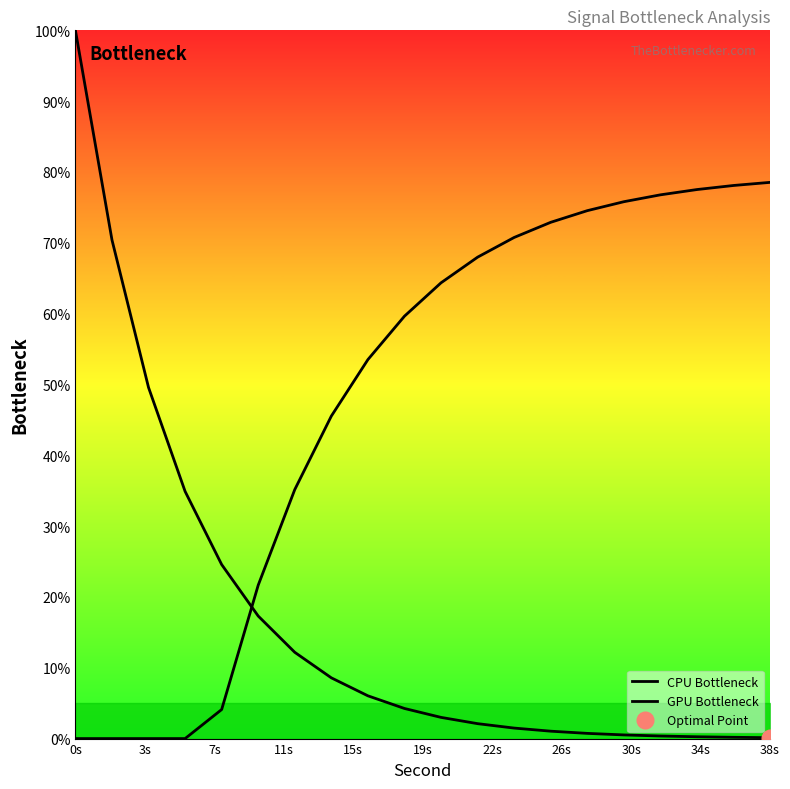

At how many categories does at least one series exceed 47?

15